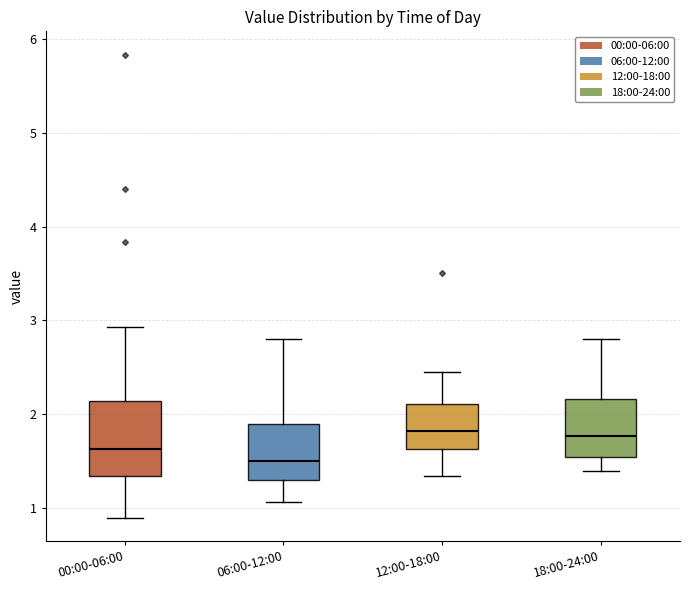

Which box's median line is the lowest?

06:00-12:00